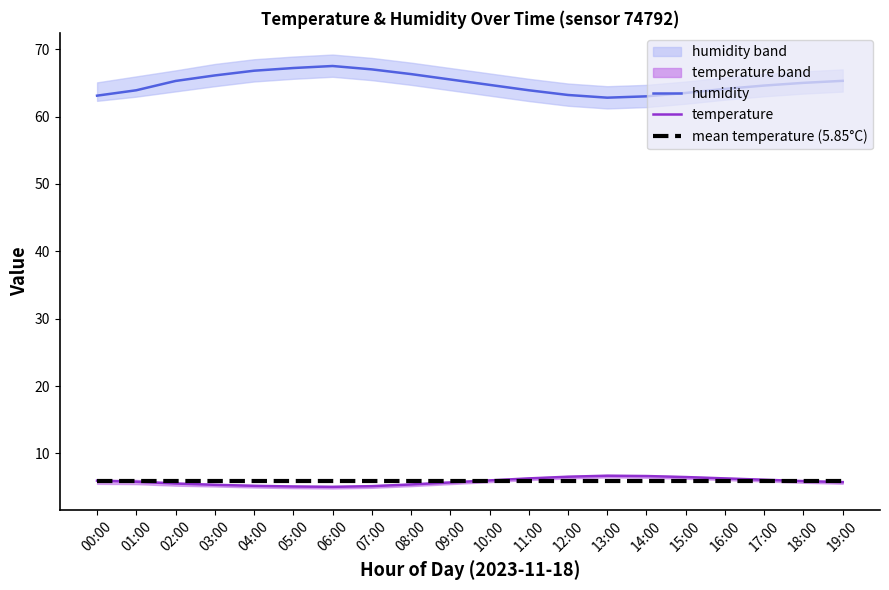

List the series in order of their peak value, lowest first.

mean temperature (5.85°C), temperature, humidity